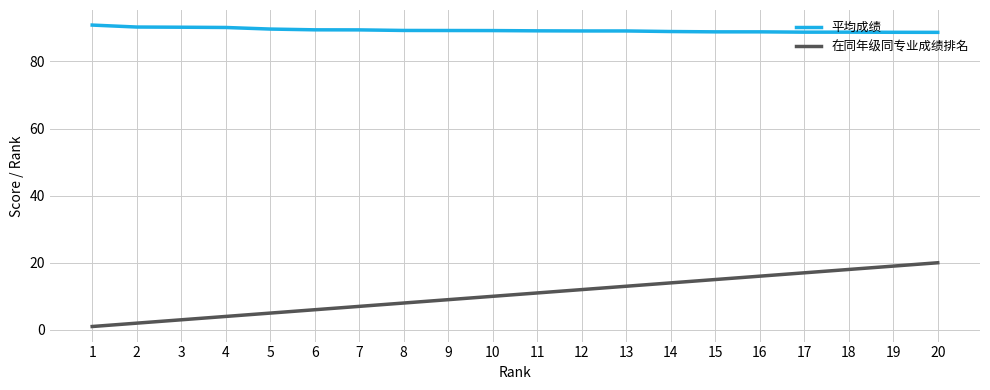

Does the chart have visible grid lines?

Yes